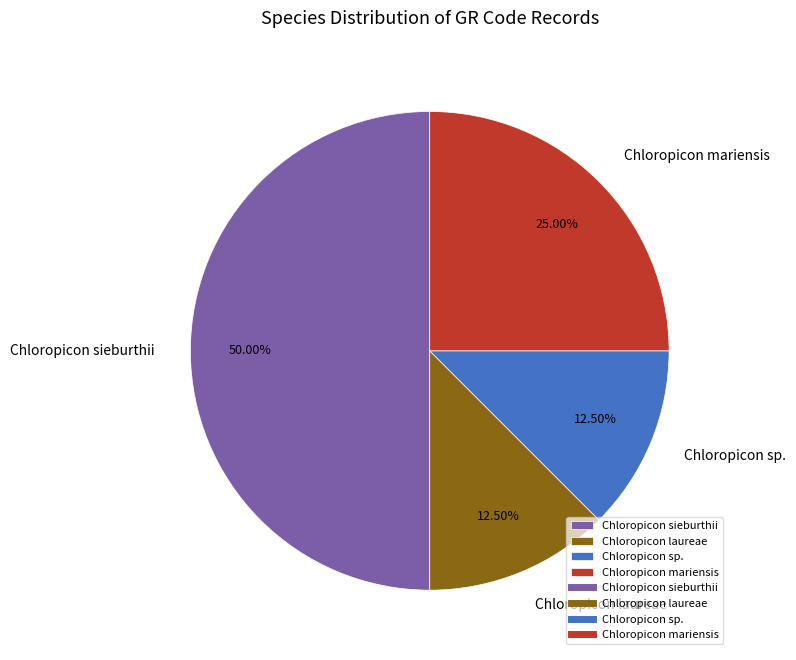

Between Chloropicon sieburthii and Chloropicon mariensis, which is larger?

Chloropicon sieburthii